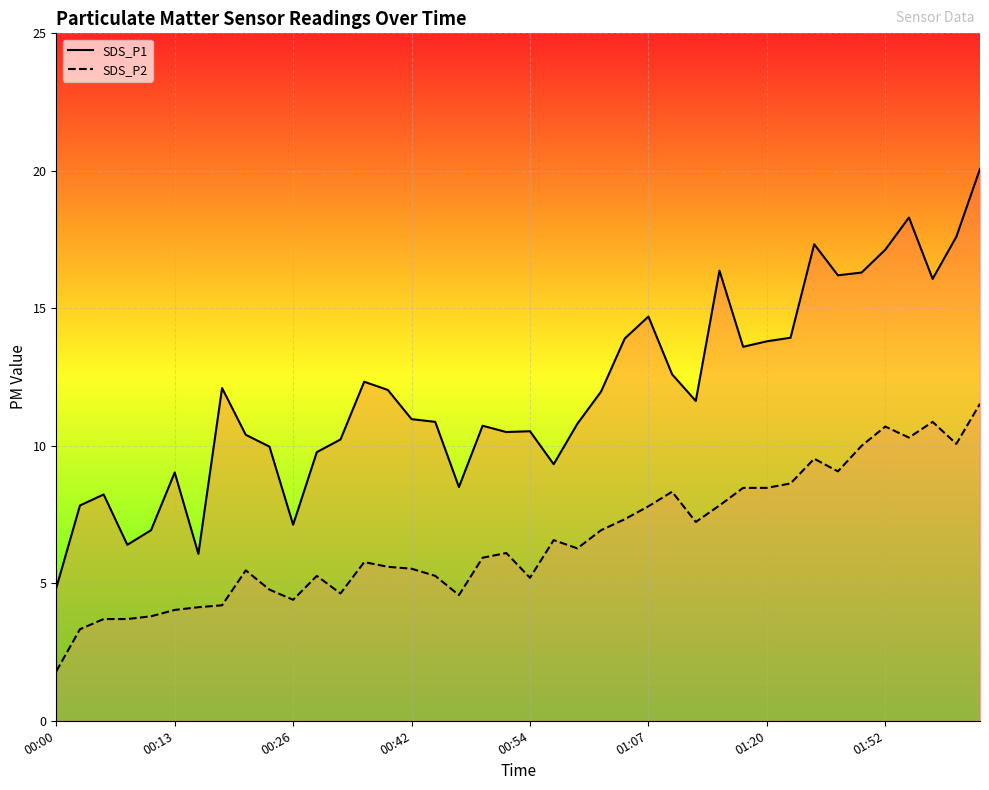

How many lines are shown in the chart?

2